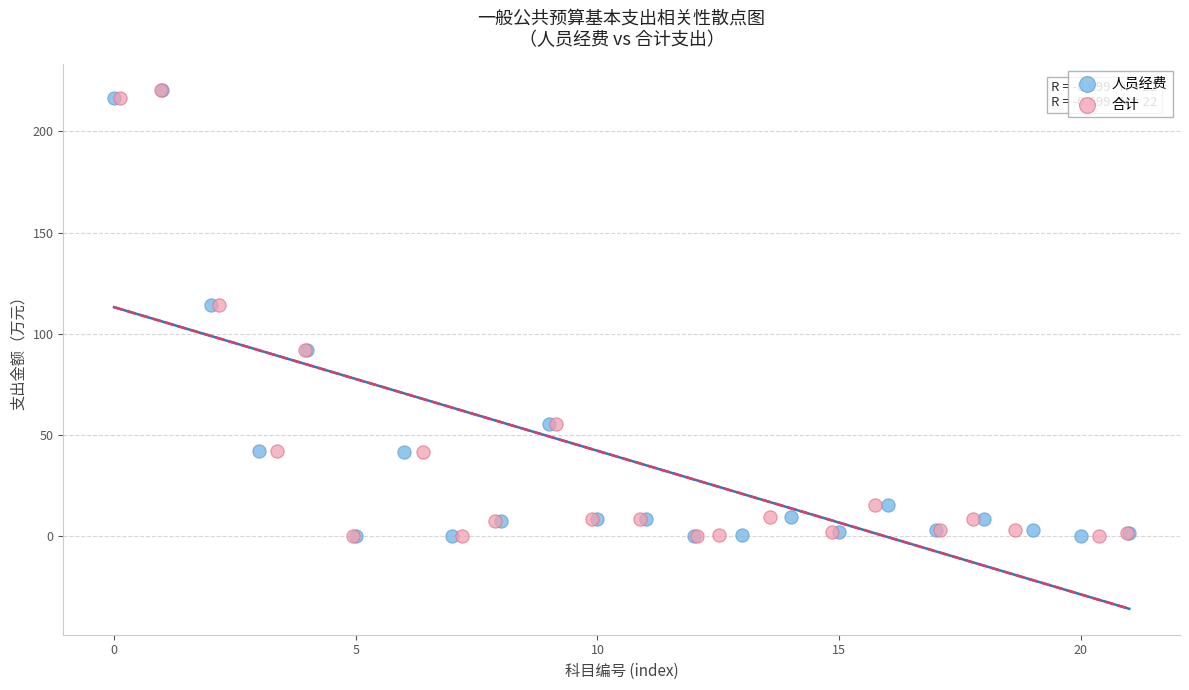

What are all the series names shown in the legend?

人员经费, 合计